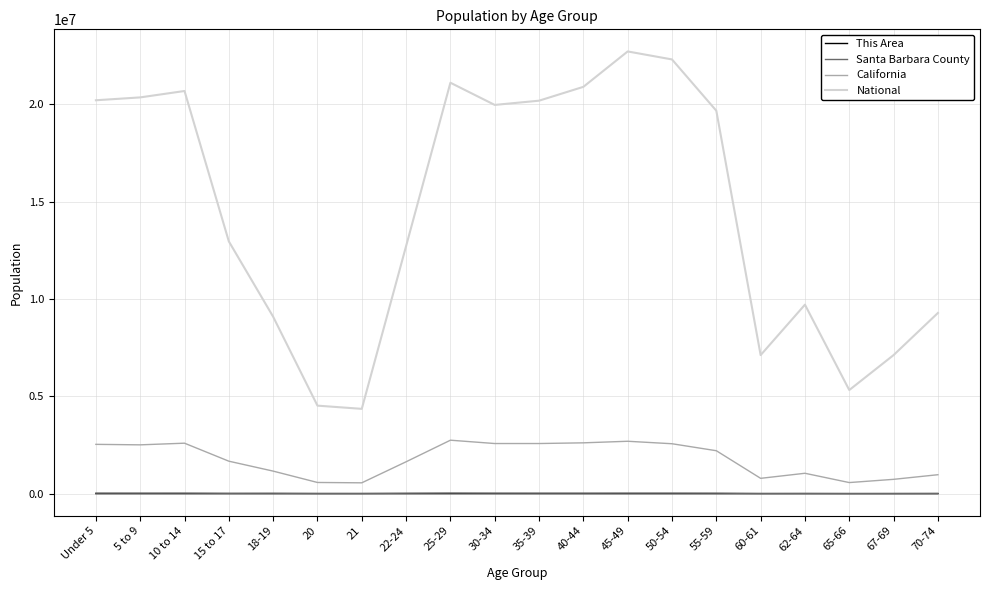

What is the lowest value of the California series?

555775